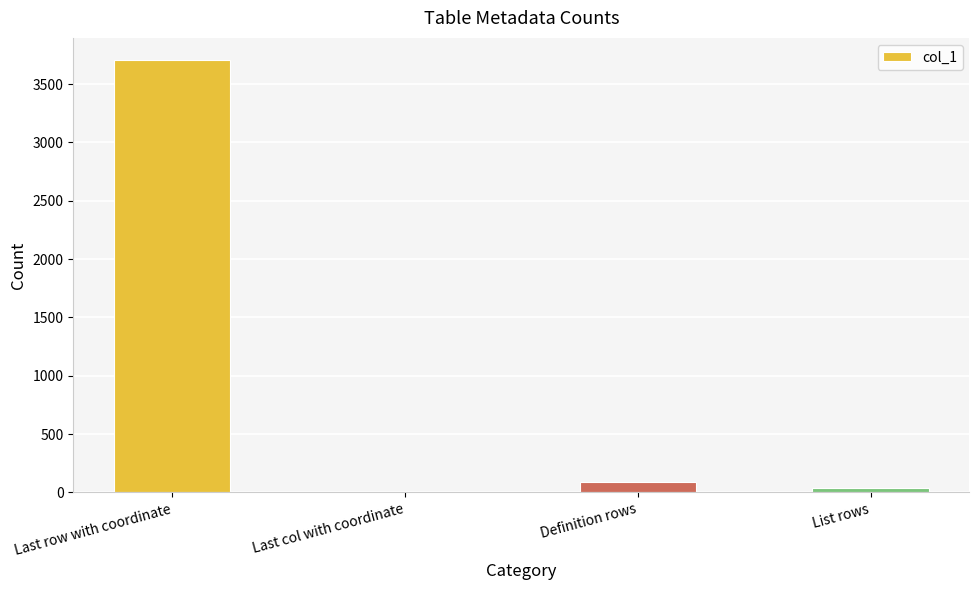

Is it true that the value at Definition rows is 92?

True